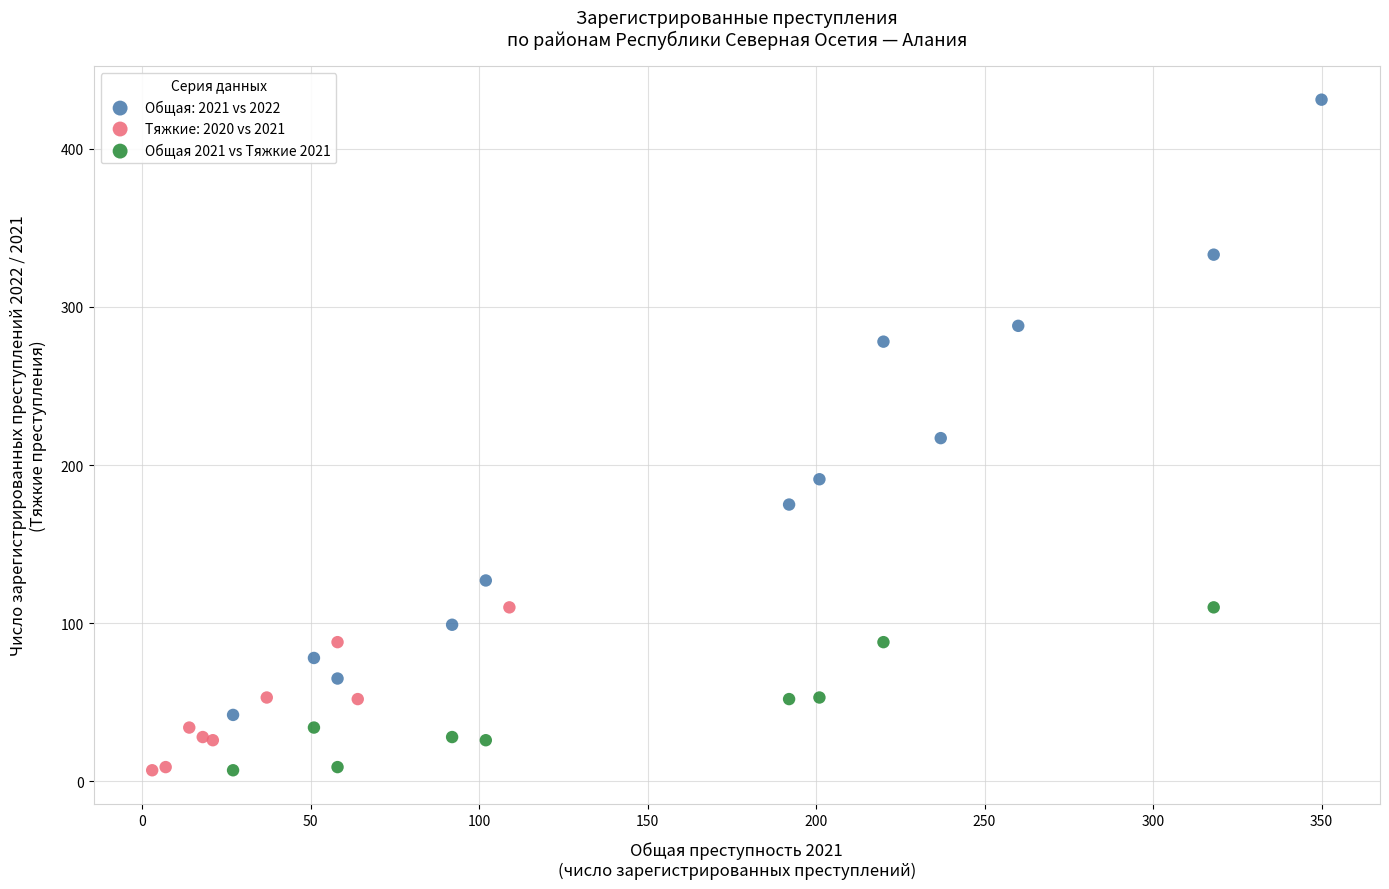

Which series has the widest spread of Y values?

Общая: 2021 vs 2022